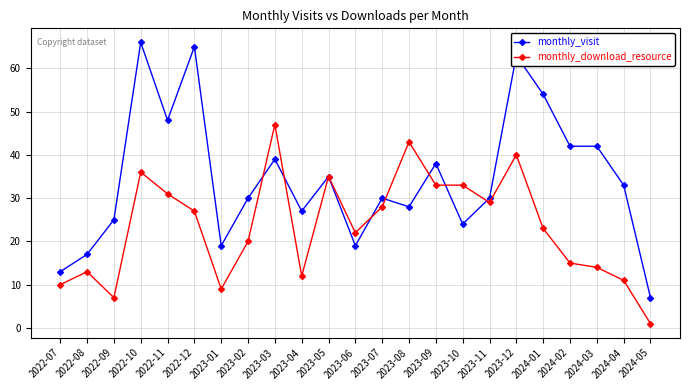

How many lines are shown in the chart?

2